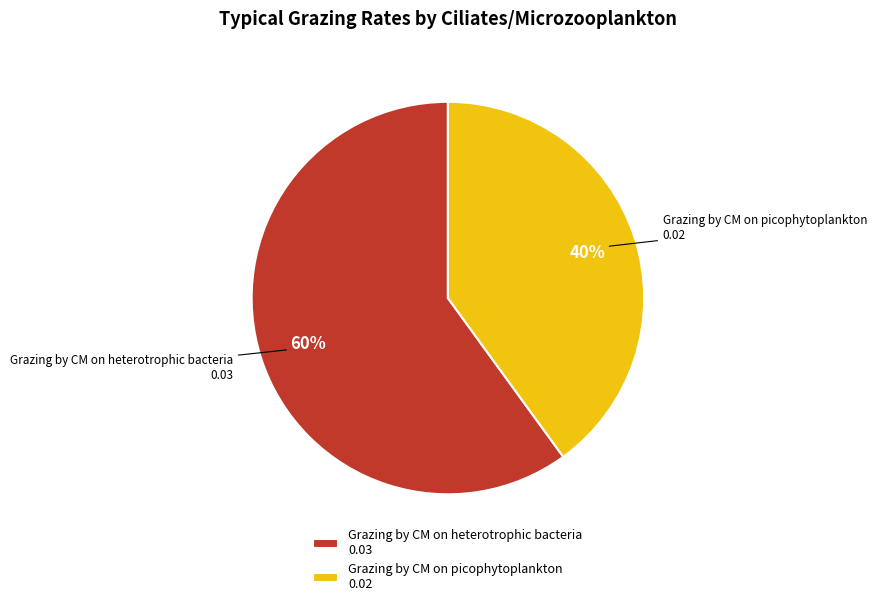

Do Grazing by CM on heterotrophic bacteria and Grazing by CM on picophytoplankton together represent more than half of the pie?

Yes